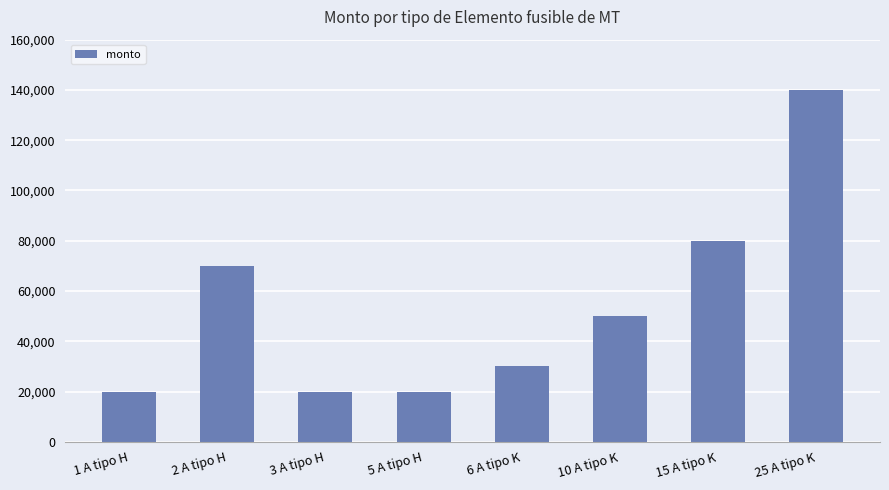

Reading left to right, extract all data points from this chart.

1 A tipo H=20000	2 A tipo H=70000	3 A tipo H=20000	5 A tipo H=20000	6 A tipo K=30000	10 A tipo K=50000	15 A tipo K=80000	25 A tipo K=140000